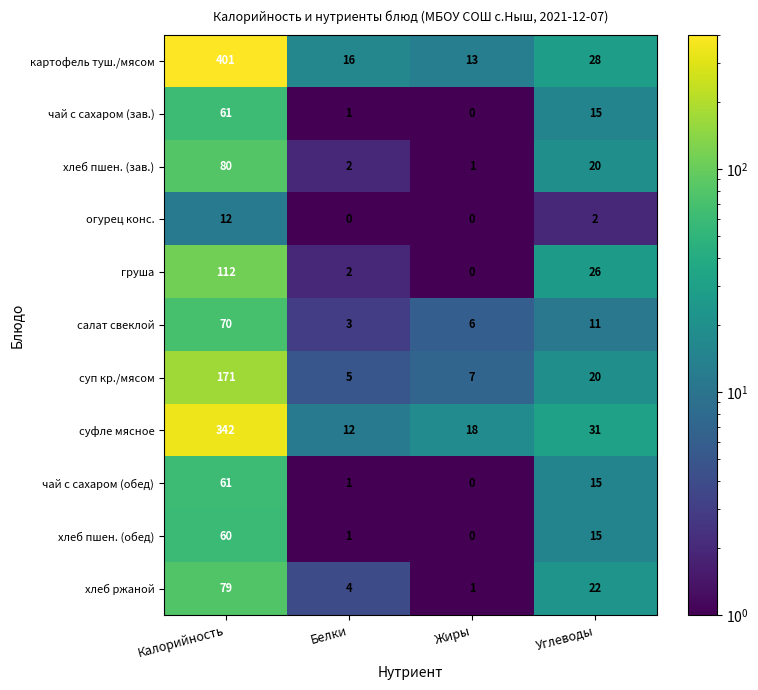

Where does the суфле мясное series first go above 31?

Калорийность